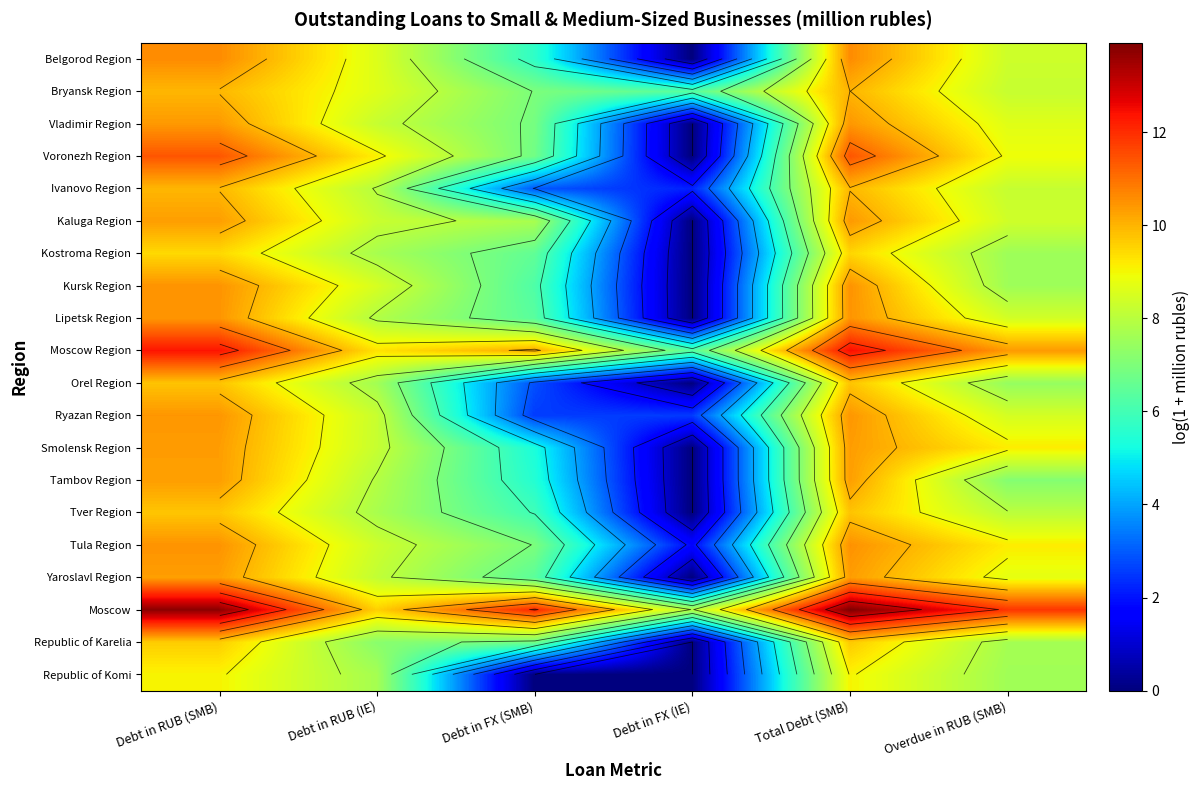

Is the value of Belgorod Region at Debt in RUB (IE) greater than the value of Ryazan Region at Debt in RUB (IE)?

Yes